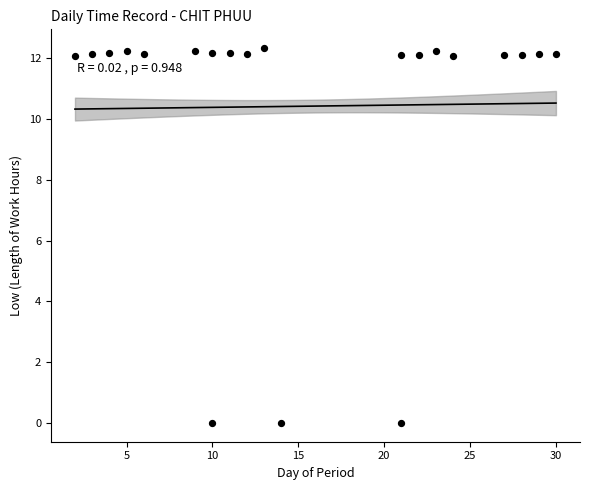

What is the range of X values (max minus min)?

28.0